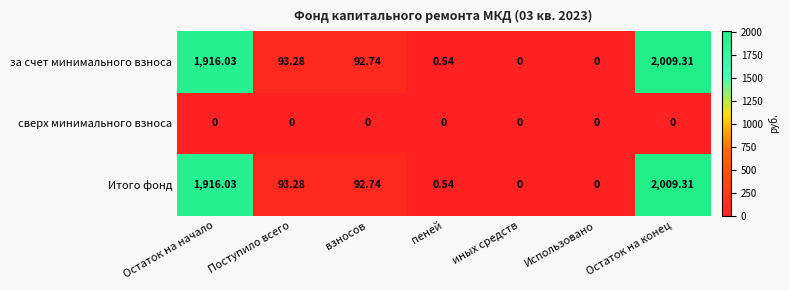

At which category is the sum across all series the highest?

Остаток на конец